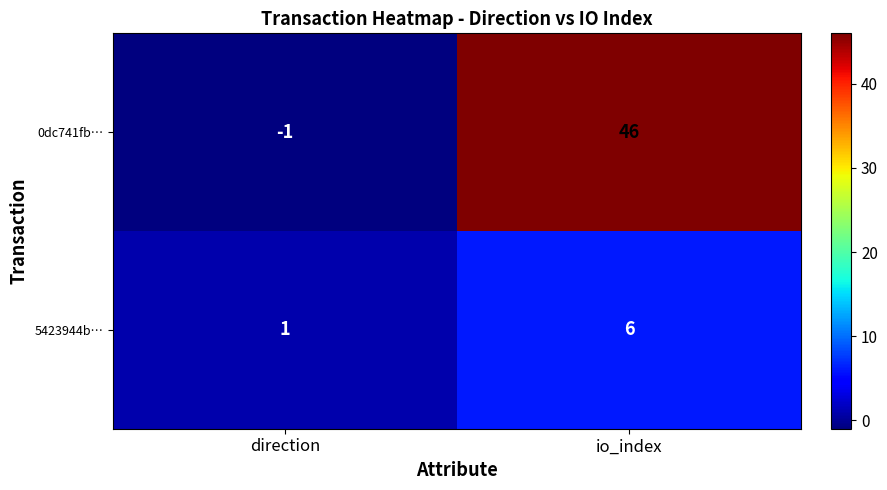

At which category is the sum across all series the highest?

io_index